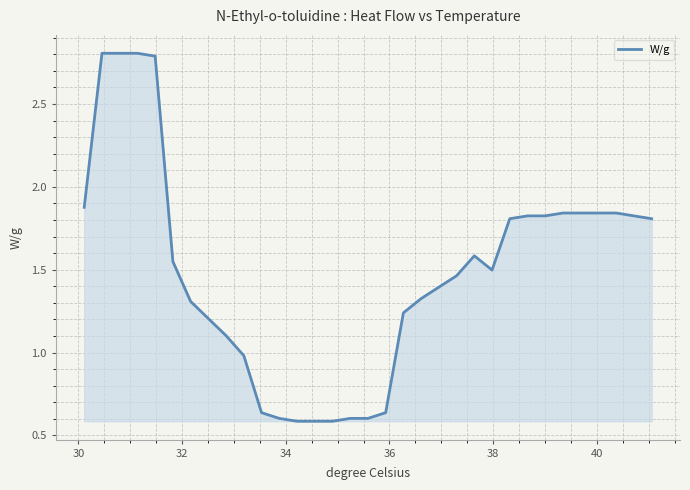

Which category has the highest value across all series?

30